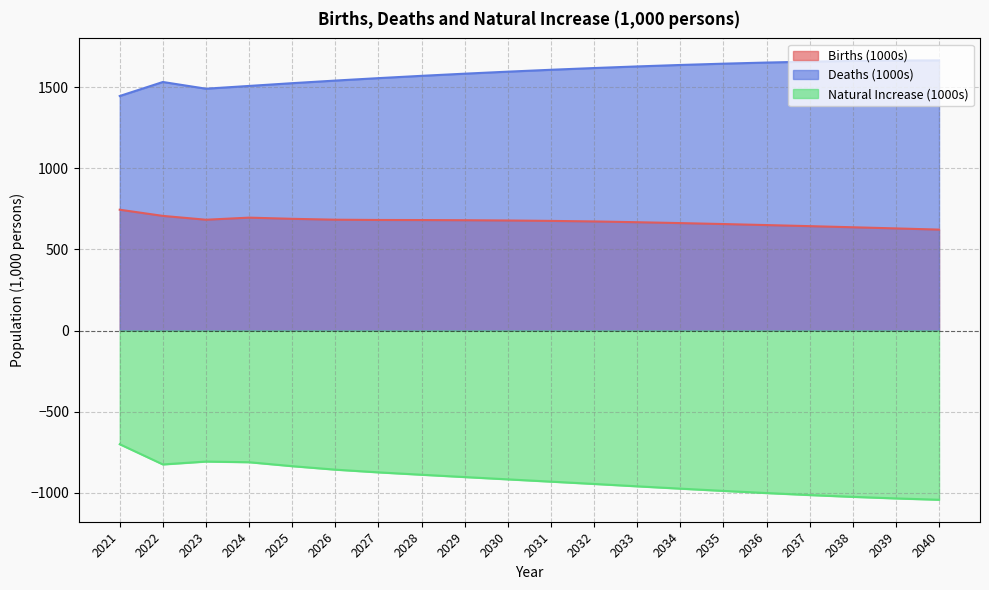

What is the maximum value for Births (1000s)?

744.6